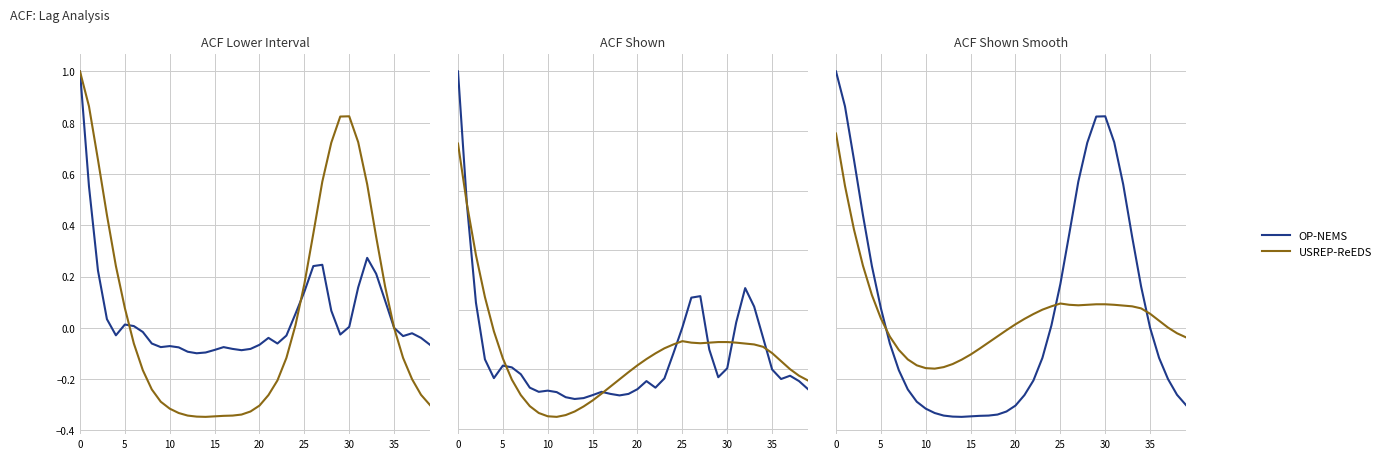

How many times do USREP-ReEDS and OP-NEMS cross each other?

3